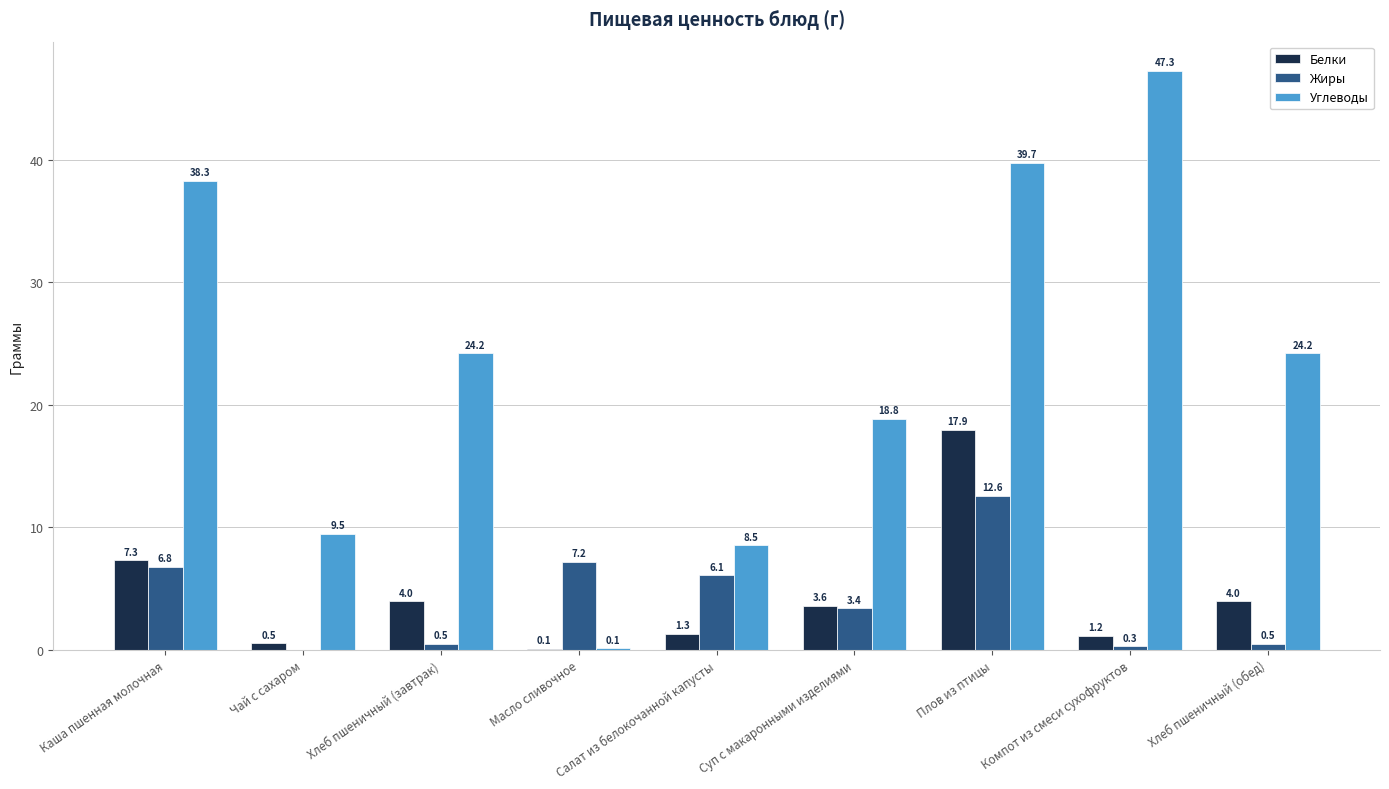

At which category is the sum across all series the highest?

Плов из птицы